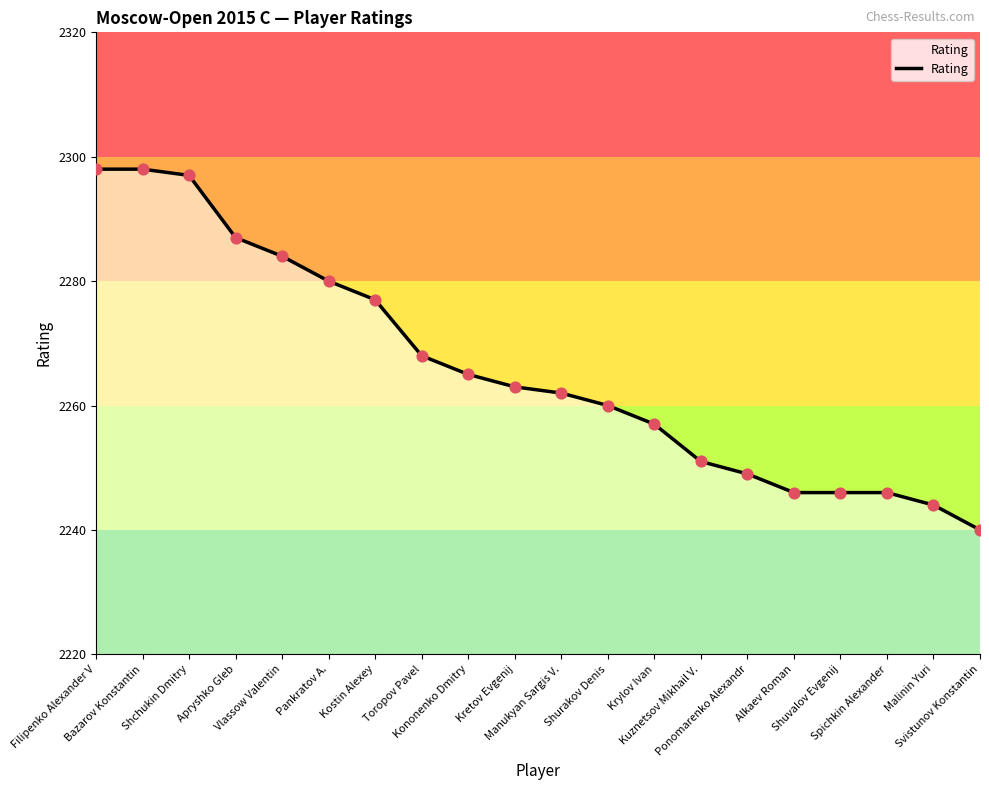

Approximately how many times larger is the value at Pankratov A. compared to Spichkin Alexander?

1.0